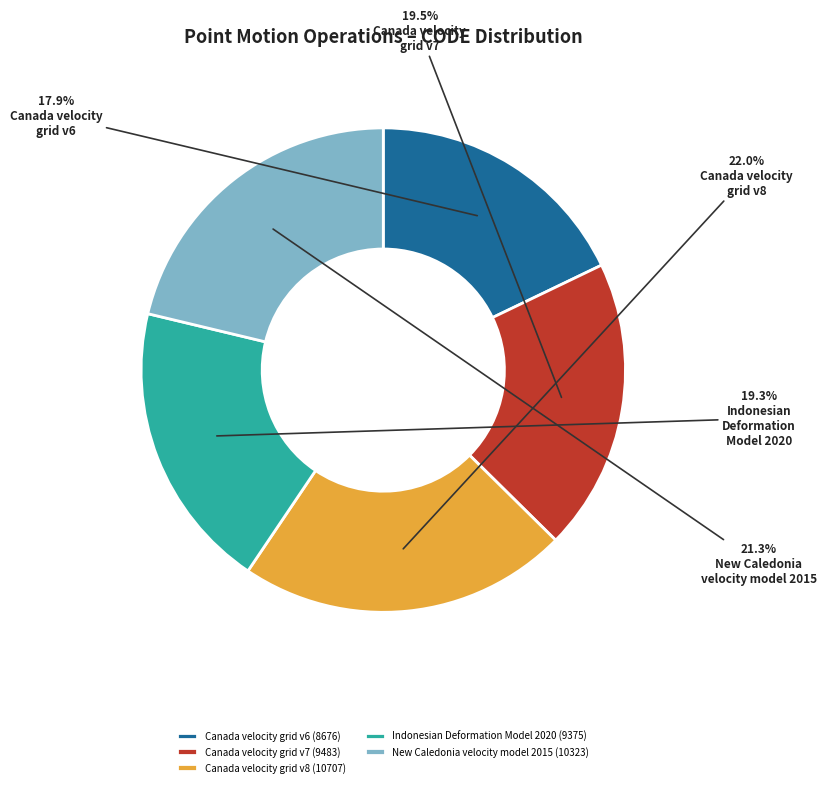

Approximately how many times larger is the value at Canada velocity grid v8 (10707) compared to New Caledonia velocity model 2015 (10323)?

1.0